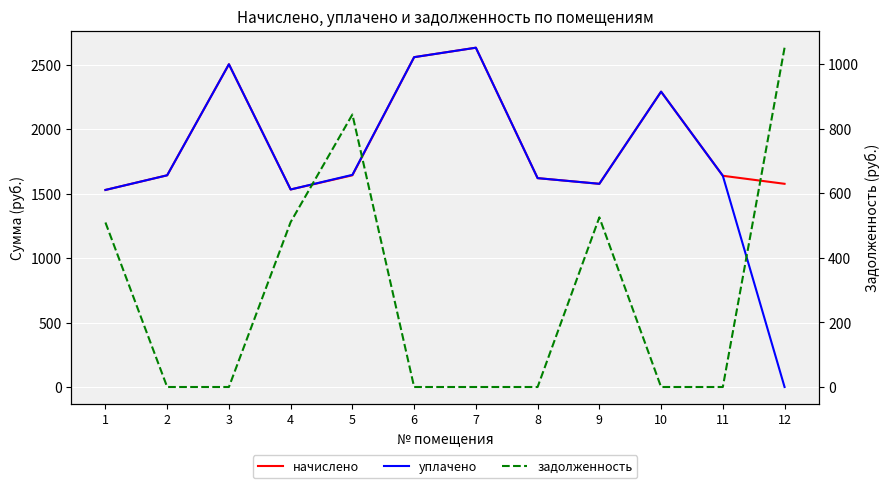

How many categories are shown in the chart?

12